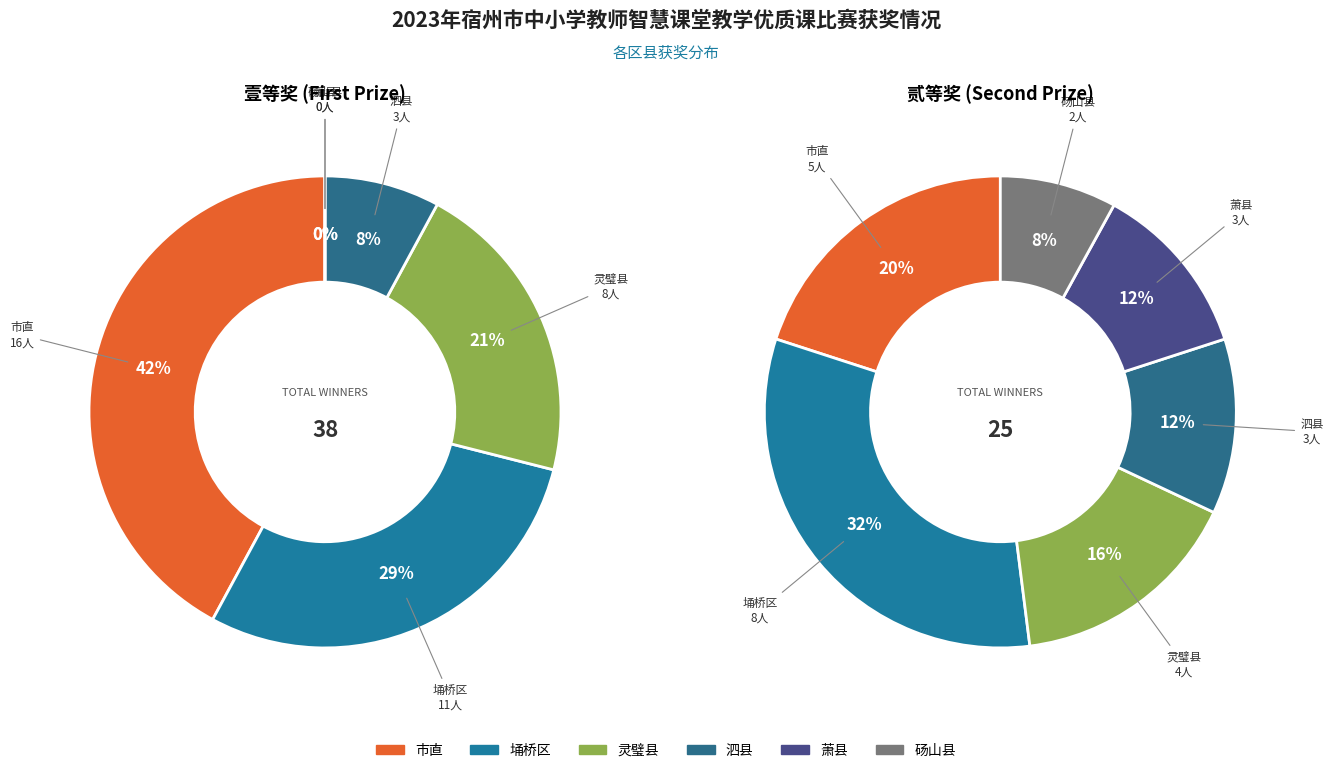

Is 市直 the majority of the pie?

No